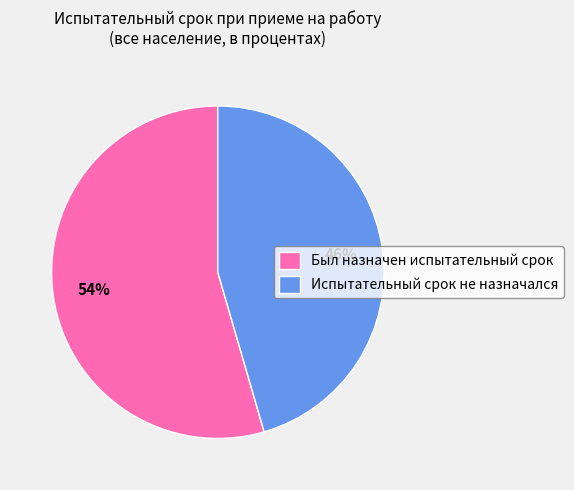

Is the sum of Испытательный срок не назначался and Был назначен испытательный срок greater than half?

Yes